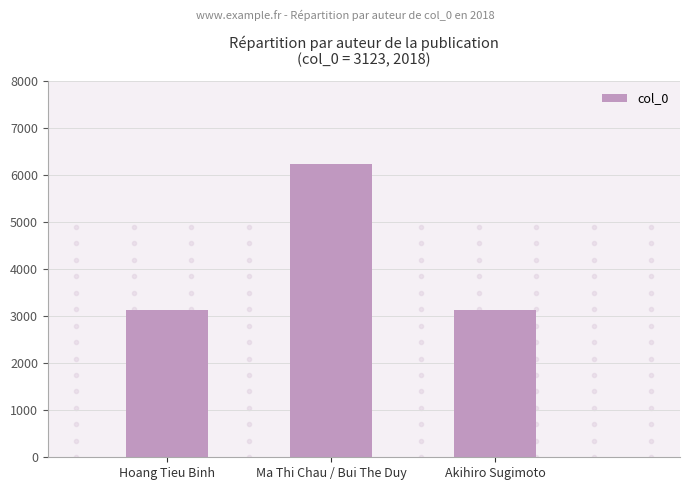

The value at Akihiro Sugimoto is 3123. True or false?

True